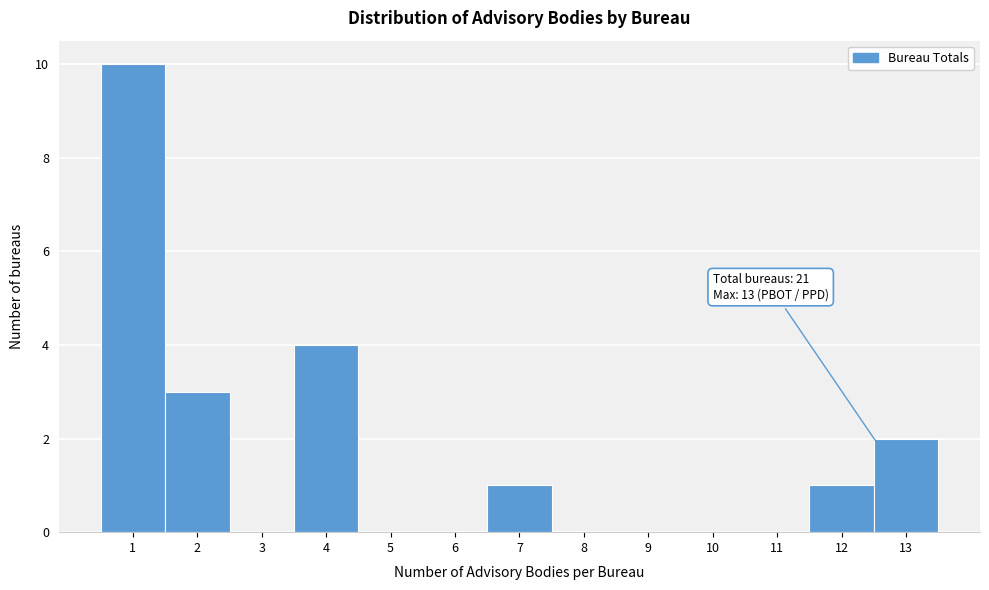

Over which range of the x-axis is the bar tallest?

0.5 to 1.5